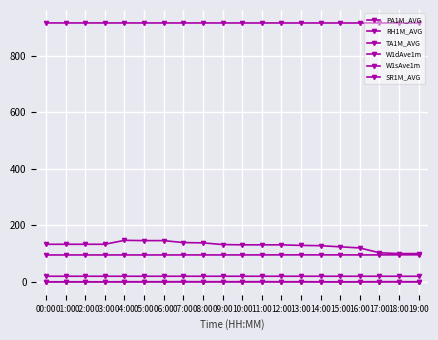

Does the chart have visible grid lines?

Yes